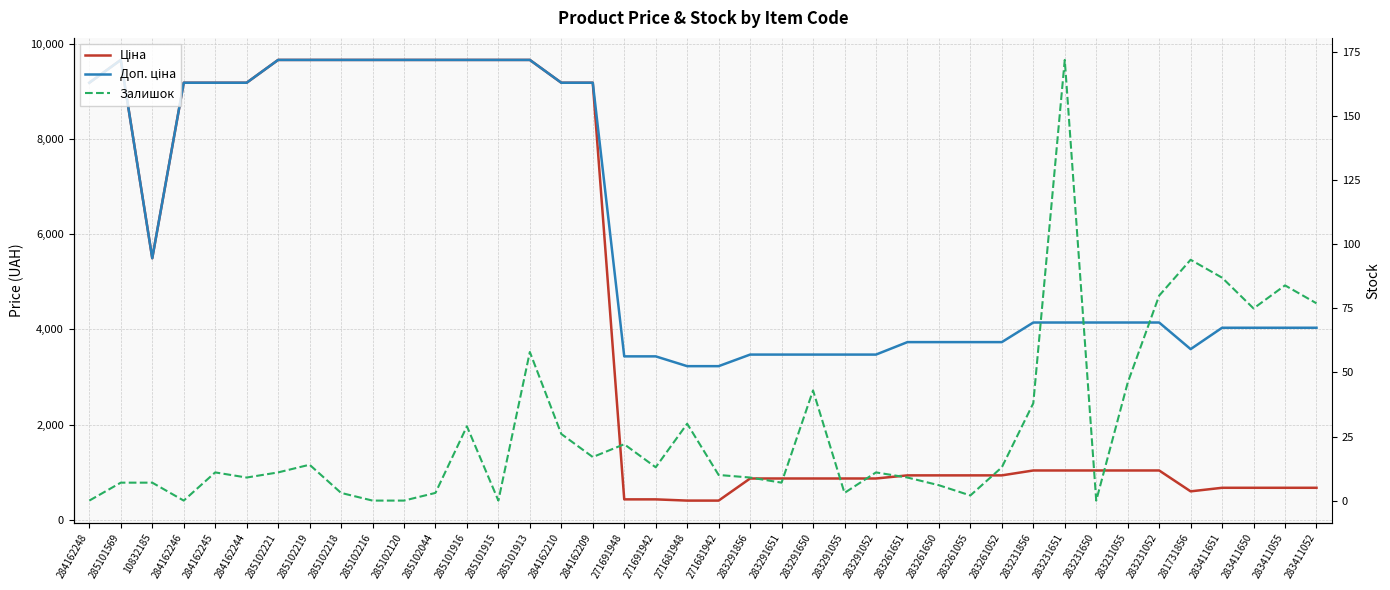

True or false: Залишок has a value of 3.0 at 285102044.

True